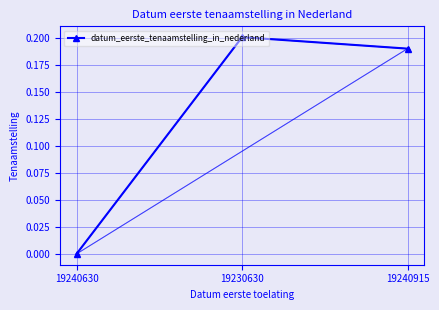

Count the number of data series in this chart.

1